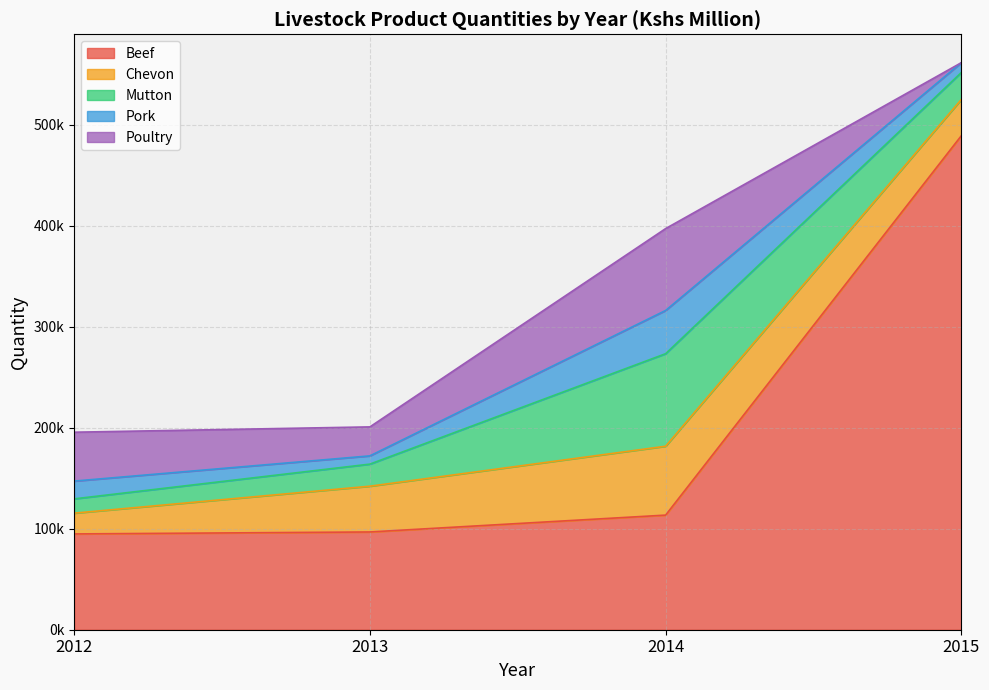

What is the value of the Chevon point at the 3rd from the left?

68190.6